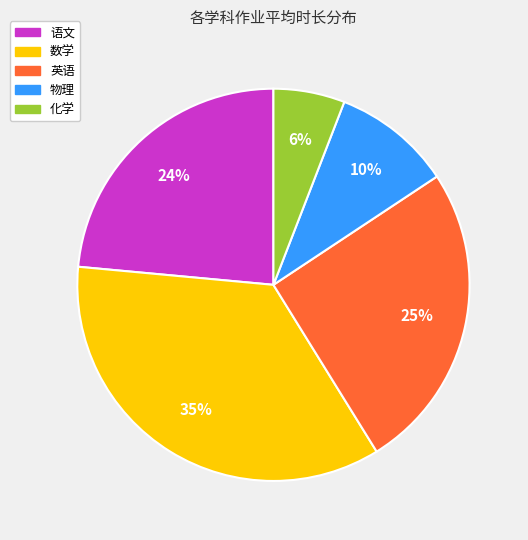

Does any single category account for the majority?

No